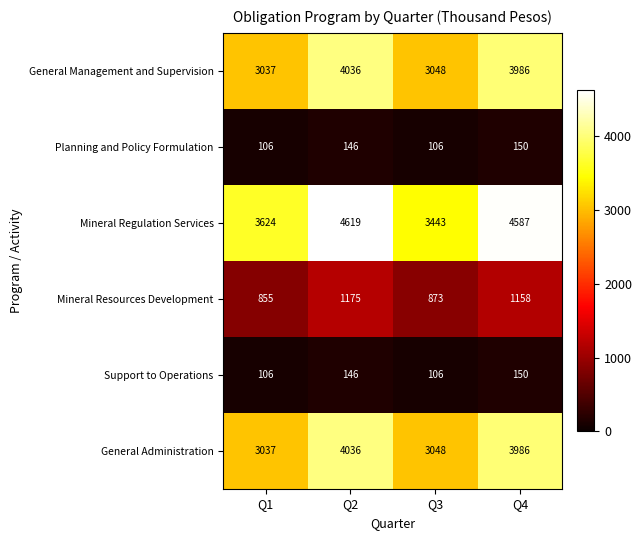

What is the sum of the Support to Operations values at Q1 and Q2?

252